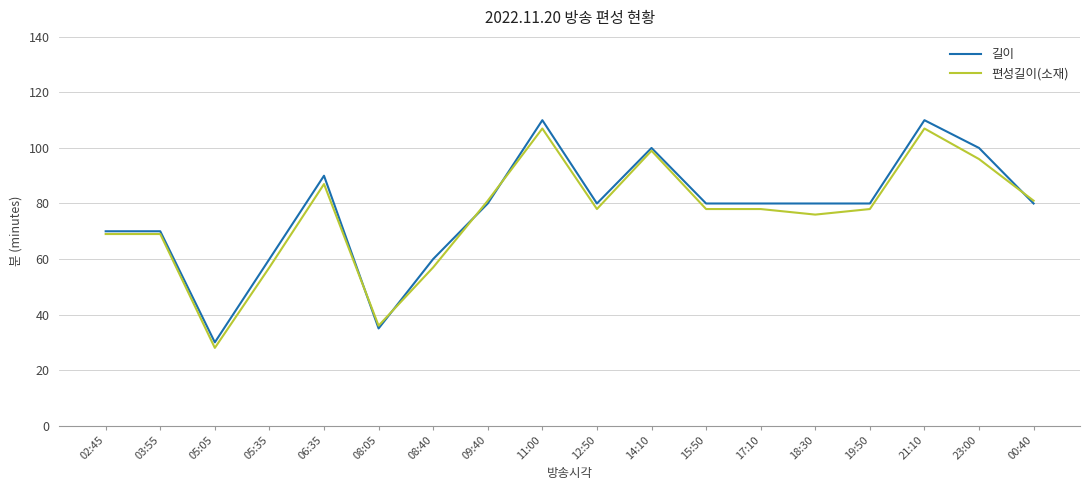

What is the spread (max minus min) of values at 12:50?

2